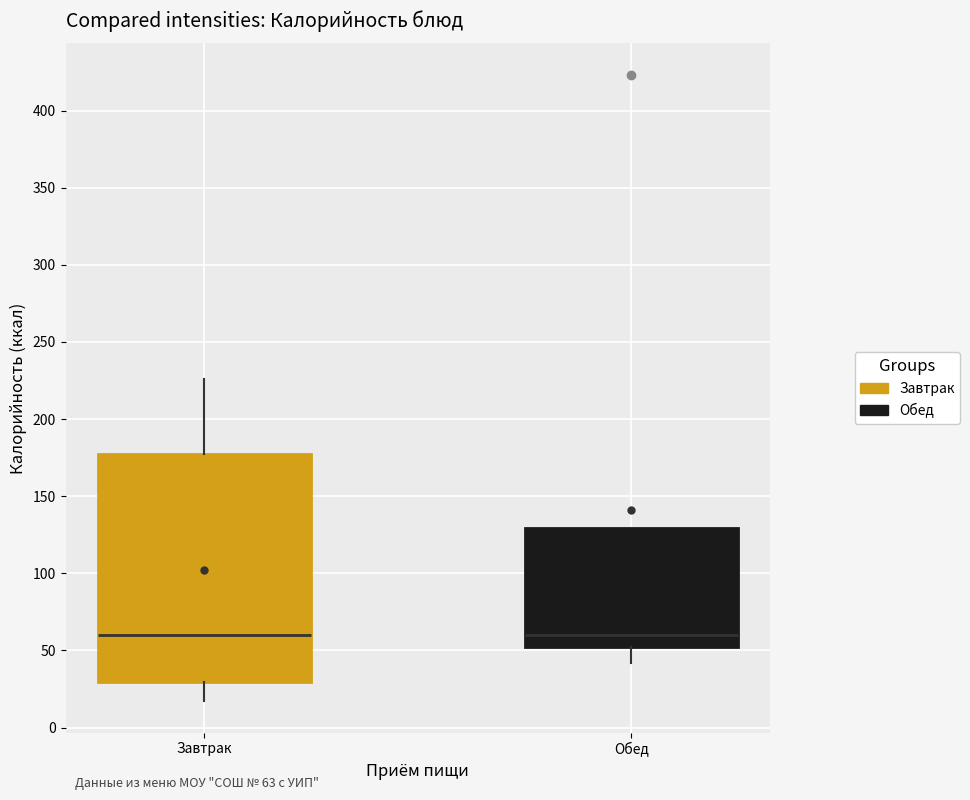

Reading left to right, transcribe this box plot: for each box, give where its median line is, the range the box spans, and where its two whiskers end, as read against the y-axis. The values are not printed on the chart, so give them approximately, as read against the axis.

Завтрак: median 60, box 30 to 175, whiskers 15 to 225
Обед: median 60, box 50 to 130, whiskers 40 to 130